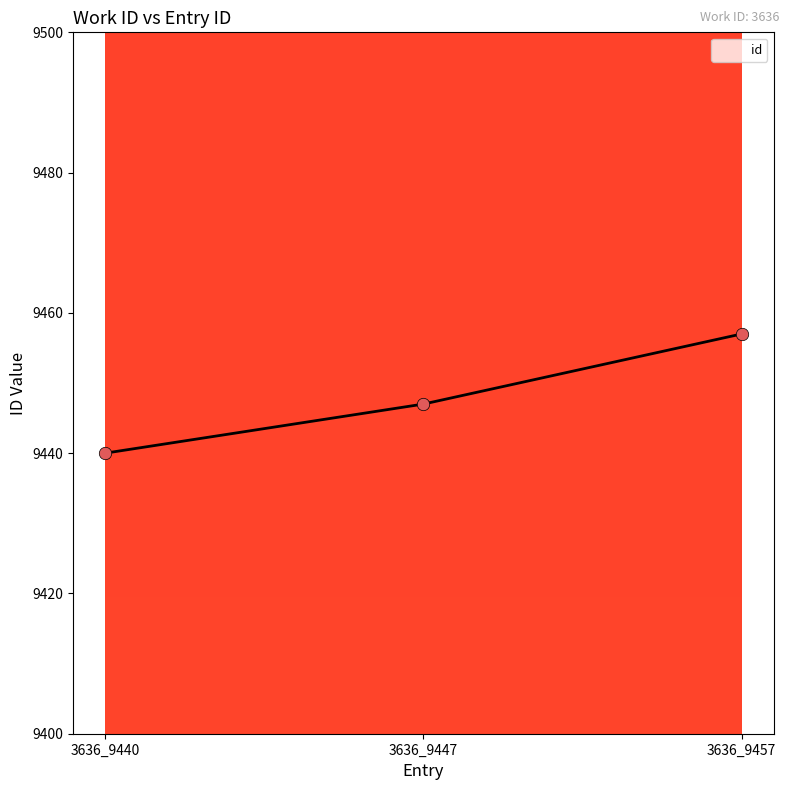

What is the change in value from 3636_9440 to 3636_9447?

+7